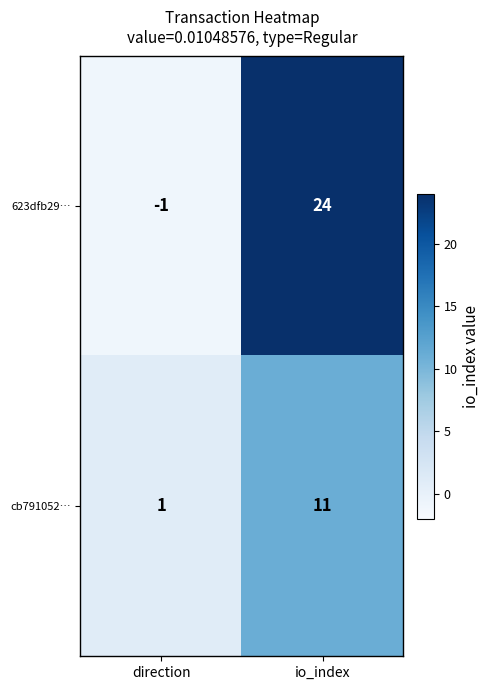

What is the sum of all cb791052… values?

12